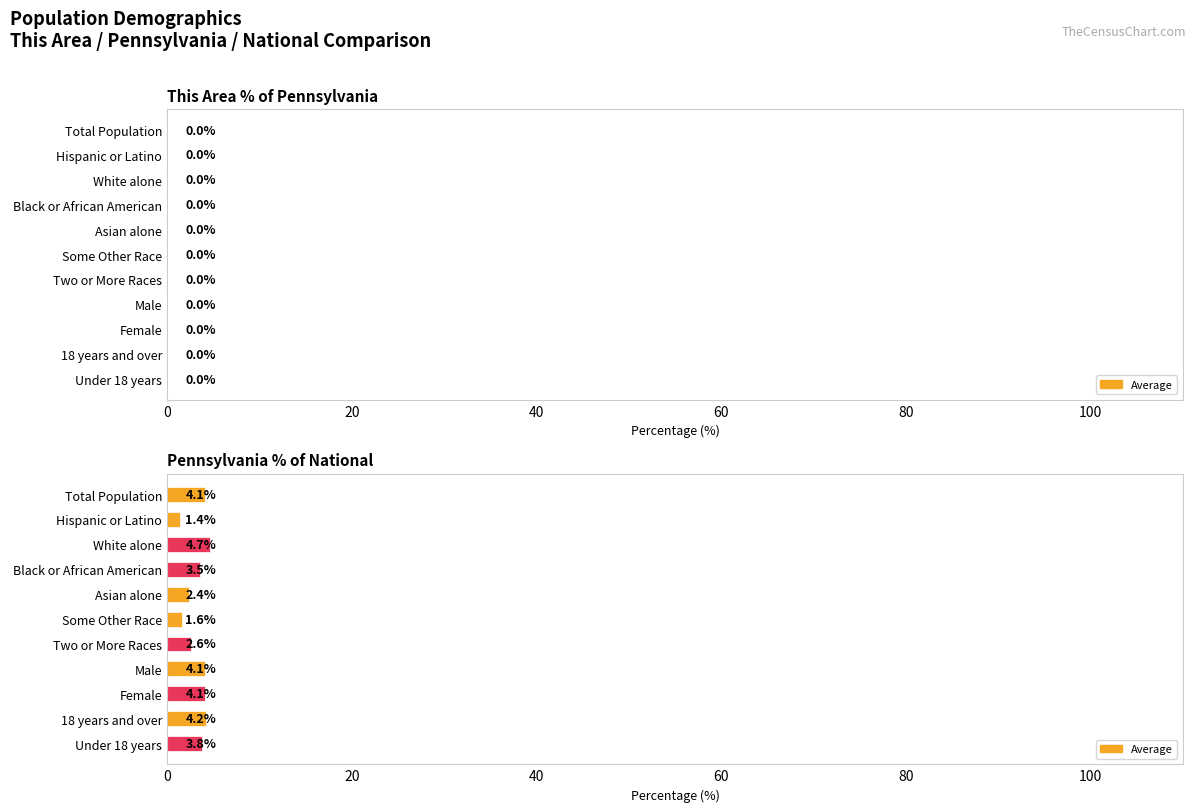

What position from the right is Under 18 years?

1